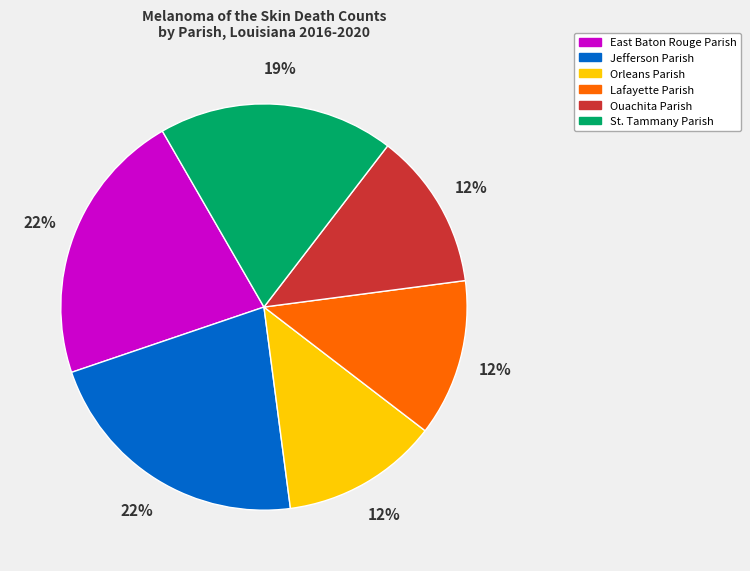

To the nearest percent, what is the combined percentage of Lafayette Parish and Jefferson Parish?

34%